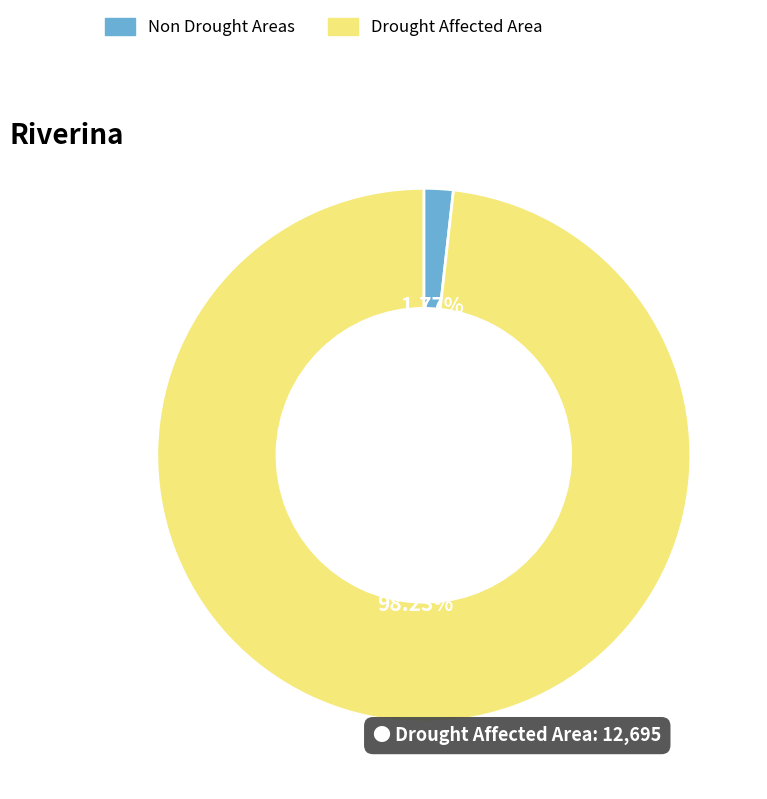

Is there any slice that represents more than half of the pie?

Yes